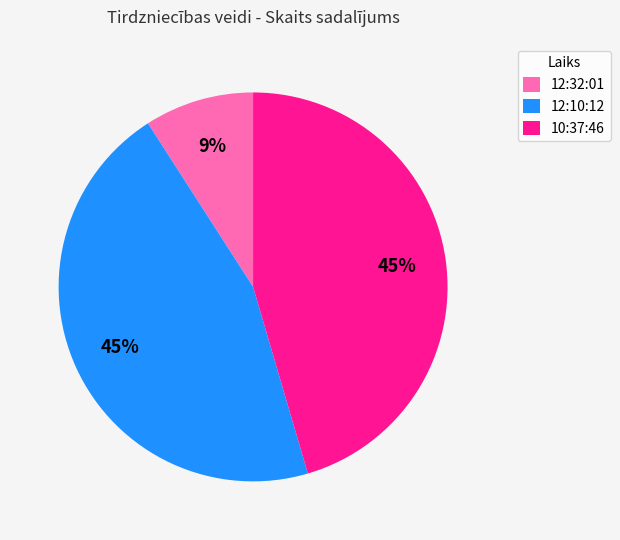

Does 12:10:12 represent more than half of the total?

No